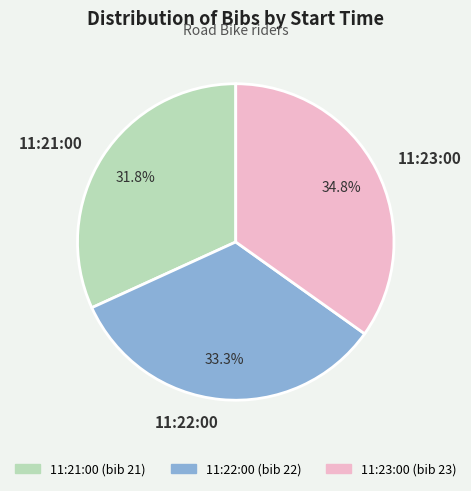

Is there any slice that represents more than half of the pie?

No